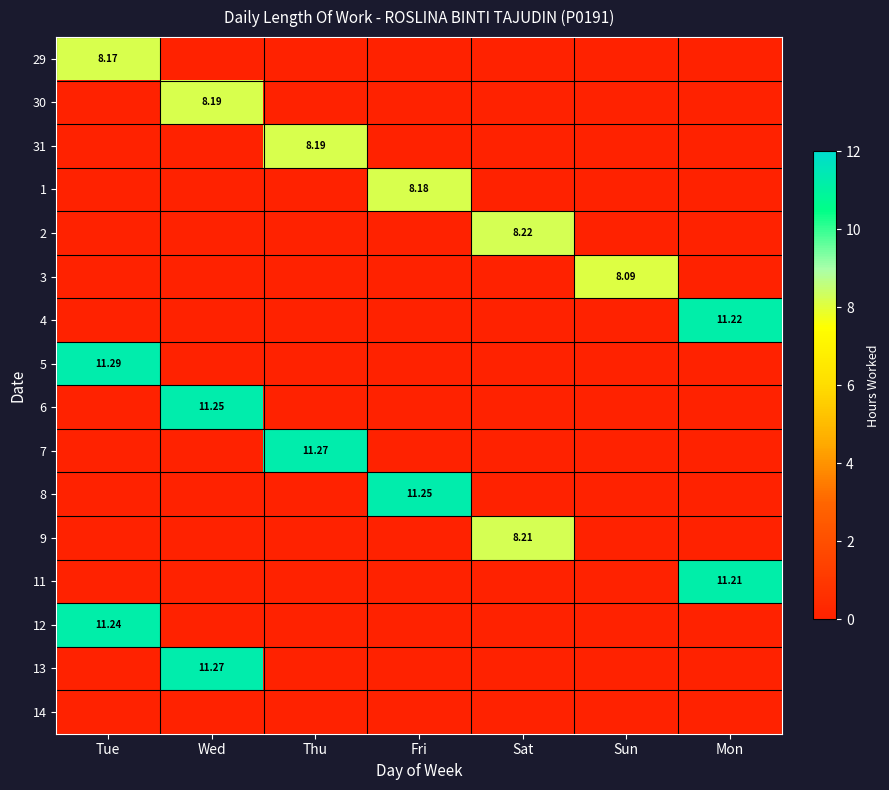

At which category does the chart reach its peak across all series?

Tue